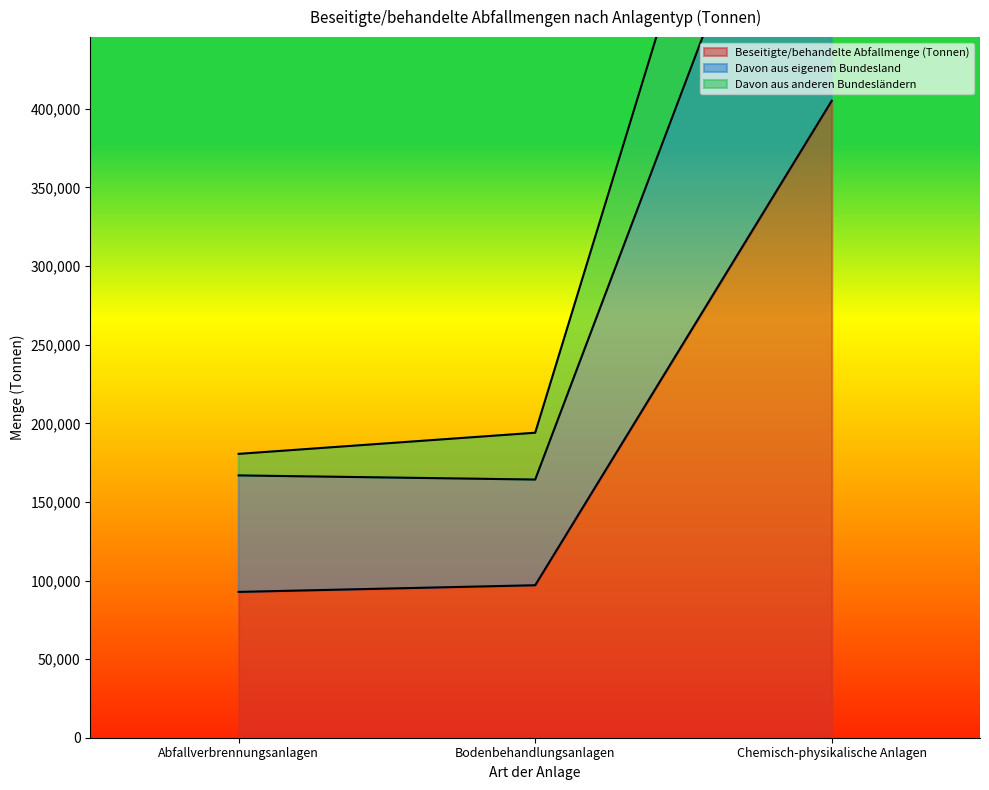

Which series changed the most between Bodenbehandlungsanlagen and Chemisch-physikalische Anlagen?

Davon aus anderen Bundesländern